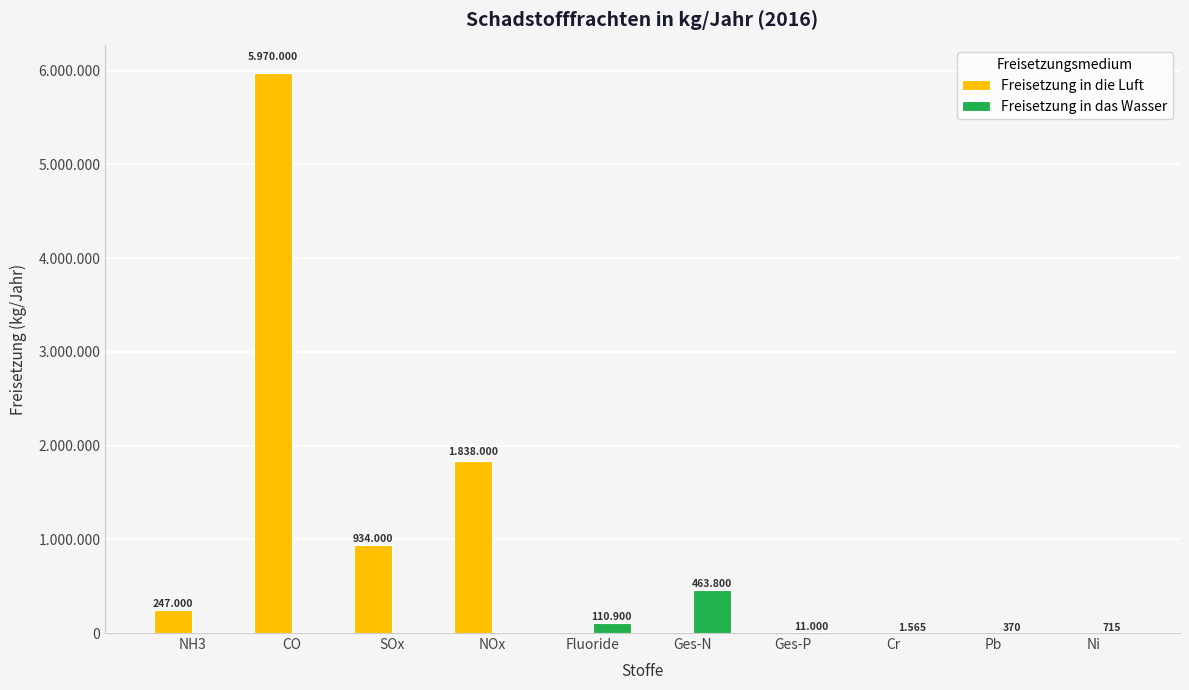

Which series has the largest range (max minus min)?

Freisetzung in die Luft